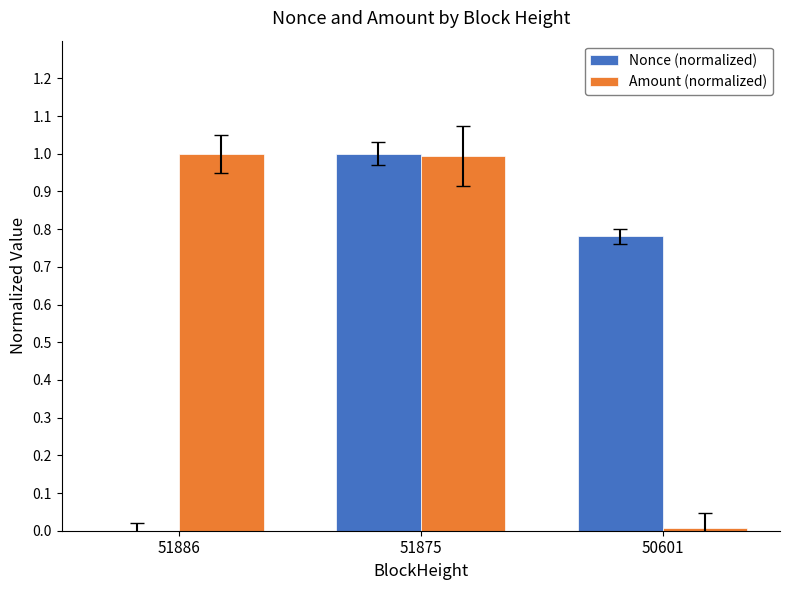

Which series has the largest total across all categories?

Amount (normalized)